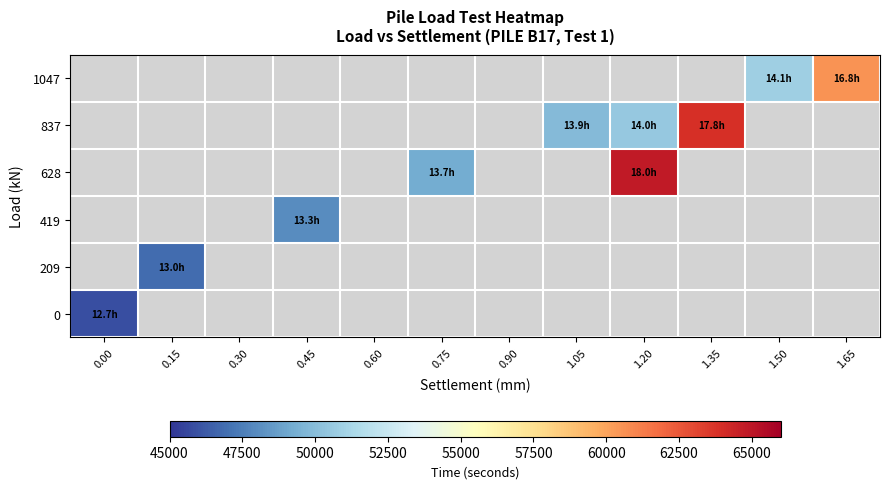

Reading left to right, what are all the values shown in this chart?

0: 0.00=45900.0	0.15=-1.0	0.30=-1.0	0.45=-1.0	0.60=-1.0	0.75=-1.0	0.90=-1.0	1.05=-1.0	1.20=-1.0	1.35=-1.0	1.50=-1.0	1.65=-1.0
209: 0.00=-1.0	0.15=46818.8	0.30=-1.0	0.45=-1.0	0.60=-1.0	0.75=-1.0	0.90=-1.0	1.05=-1.0	1.20=-1.0	1.35=-1.0	1.50=-1.0	1.65=-1.0
419: 0.00=-1.0	0.15=-1.0	0.30=-1.0	0.45=48018.9	0.60=-1.0	0.75=-1.0	0.90=-1.0	1.05=-1.0	1.20=-1.0	1.35=-1.0	1.50=-1.0	1.65=-1.0
628: 0.00=-1.0	0.15=-1.0	0.30=-1.0	0.45=-1.0	0.60=-1.0	0.75=49218.9	0.90=-1.0	1.05=-1.0	1.20=64841.2	1.35=-1.0	1.50=-1.0	1.65=-1.0
837: 0.00=-1.0	0.15=-1.0	0.30=-1.0	0.45=-1.0	0.60=-1.0	0.75=-1.0	0.90=-1.0	1.05=49875.8	1.20=50550.0	1.35=63903.8	1.50=-1.0	1.65=-1.0
1047: 0.00=-1.0	0.15=-1.0	0.30=-1.0	0.45=-1.0	0.60=-1.0	0.75=-1.0	0.90=-1.0	1.05=-1.0	1.20=-1.0	1.35=-1.0	1.50=50851.5	1.65=60567.2